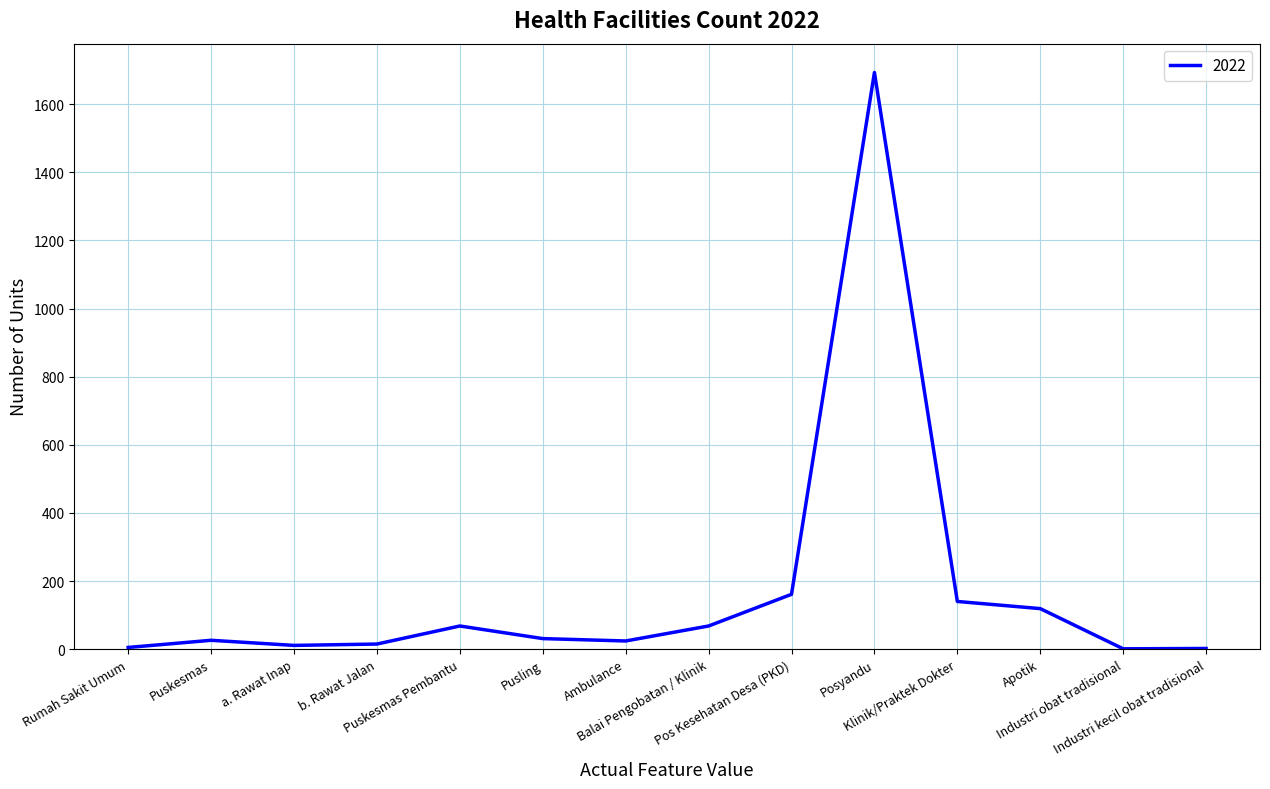

How many distinct data groups are displayed?

1